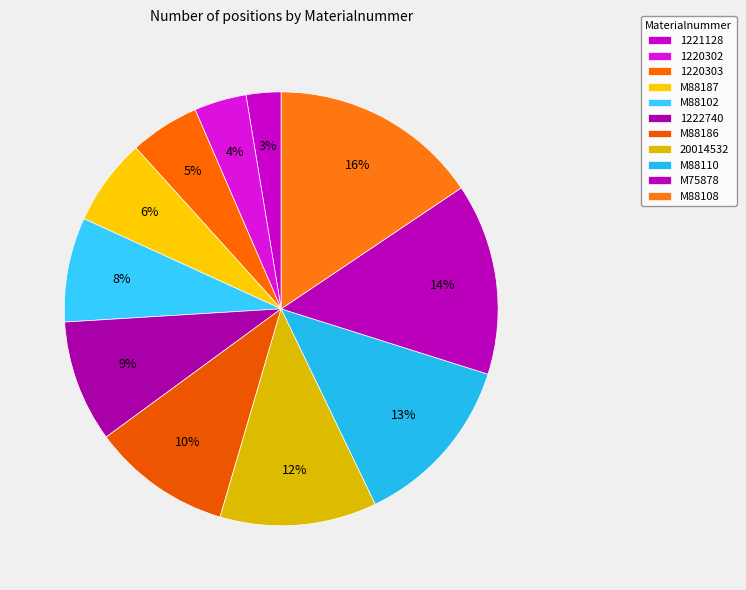

How many slices are in this pie chart?

11